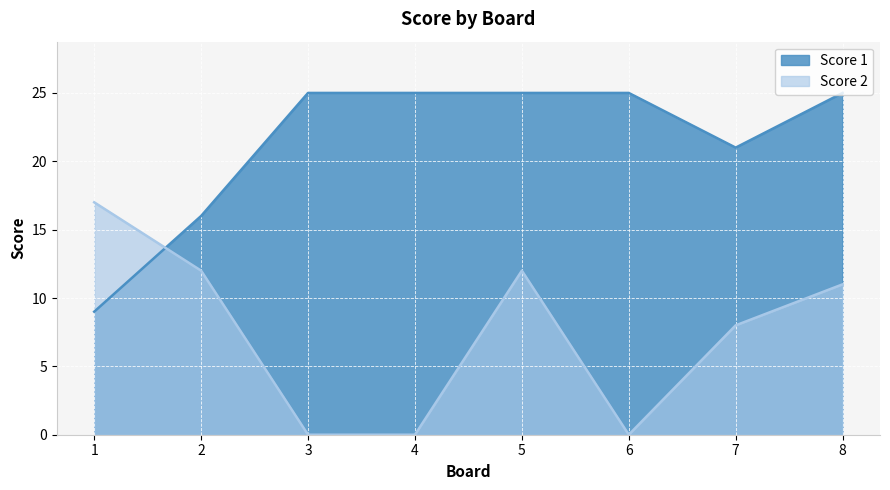

What are all the series names shown in the legend?

Score 1, Score 2